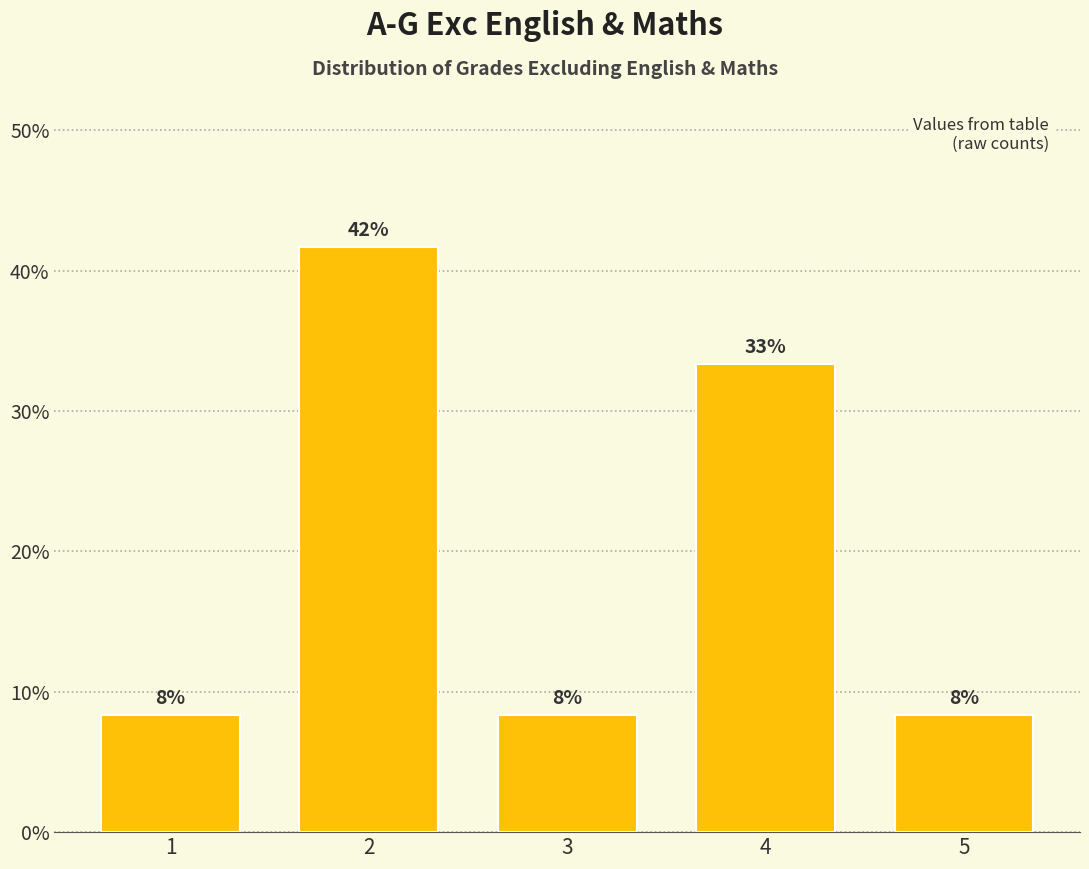

Are the bars horizontal?

No